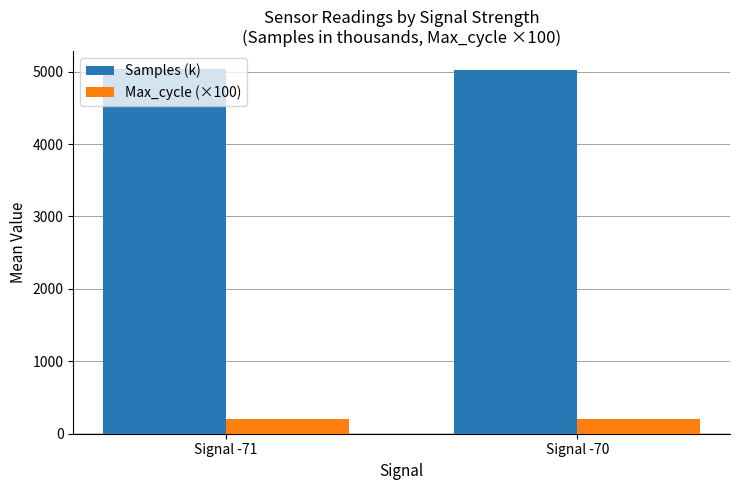

List the series in order of their overall mean, lowest first.

Max_cycle (×100), Samples (k)